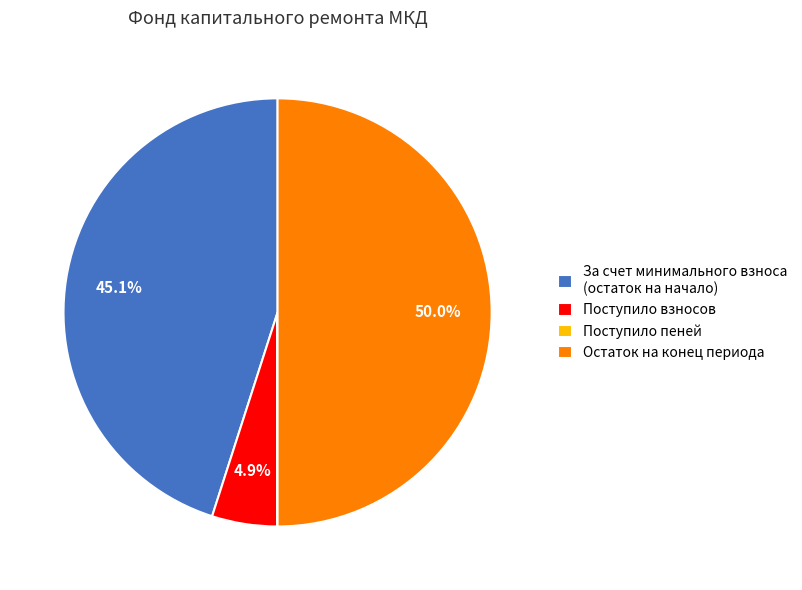

To the nearest percent, what is the difference between the largest and smallest slice percentages?

50%